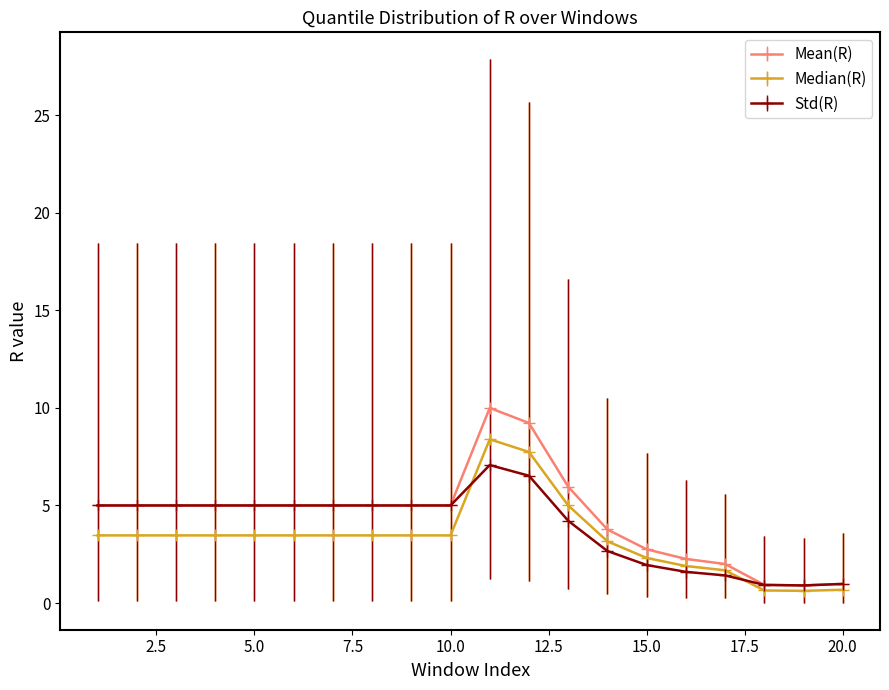

True or false: Mean(R) has more than 0 points higher than both neighbors.

True